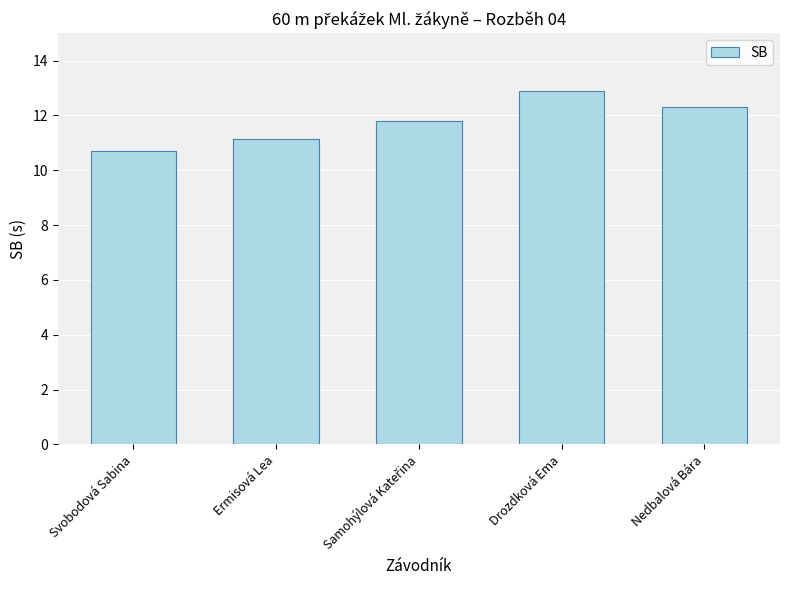

True or false: the data shows 7.7 at Nedbalová Bára.

False